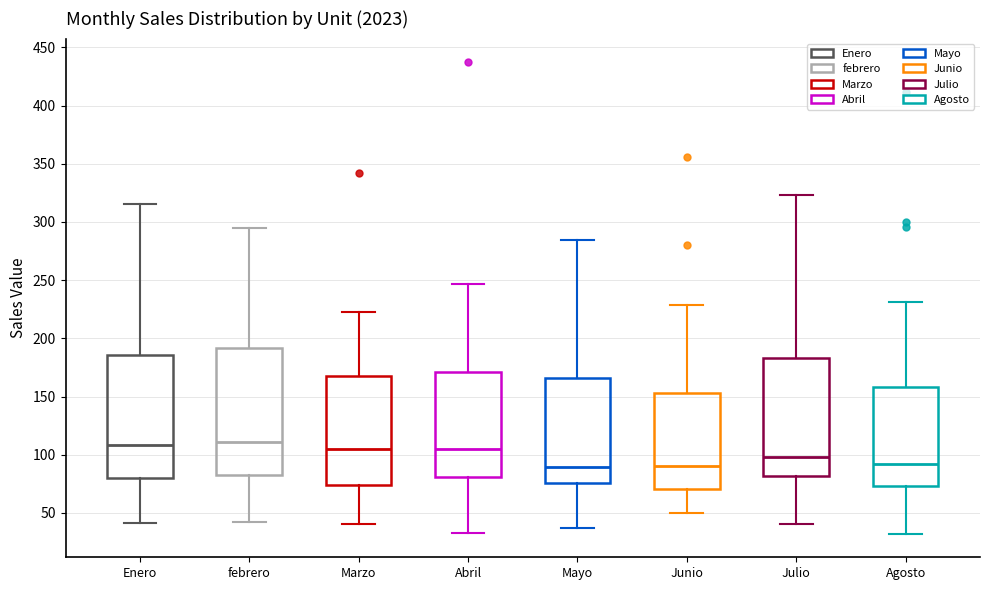

Where does the median line of the box for Abril sit on the y-axis? The values are not printed on the chart, so give them approximately, as read against the axis.

105